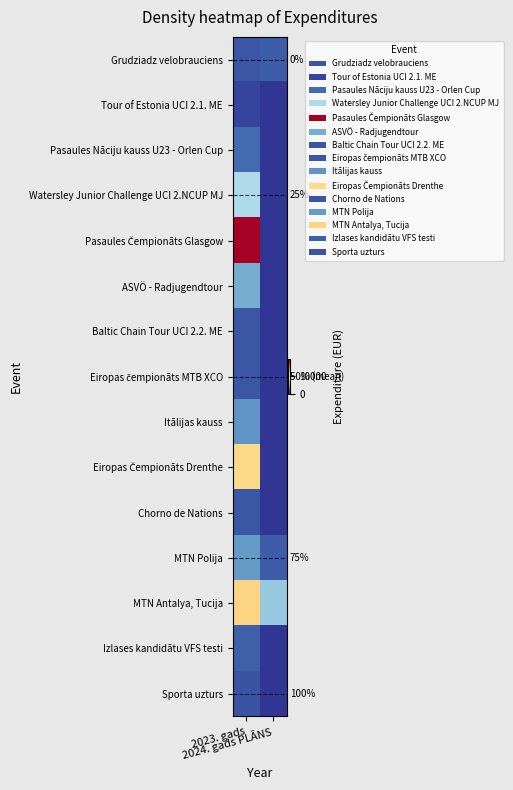

Rank the series at 2024. gads PLĀNS from highest to lowest value.

MTN Antalya, Tucija, Grudziadz velobrauciens, MTN Polija, Tour of Estonia UCI 2.1. ME, Pasaules Nāciju kauss U23 - Orlen Cup, Watersley Junior Challenge UCI 2.NCUP MJ, Pasaules Čempionāts Glasgow, ASVÖ - Radjugendtour, Baltic Chain Tour UCI 2.2. ME, Eiropas čempionāts MTB XCO, Itālijas kauss, Eiropas Čempionāts Drenthe, Chorno de Nations, Izlases kandidātu VFS testi, Sporta uzturs